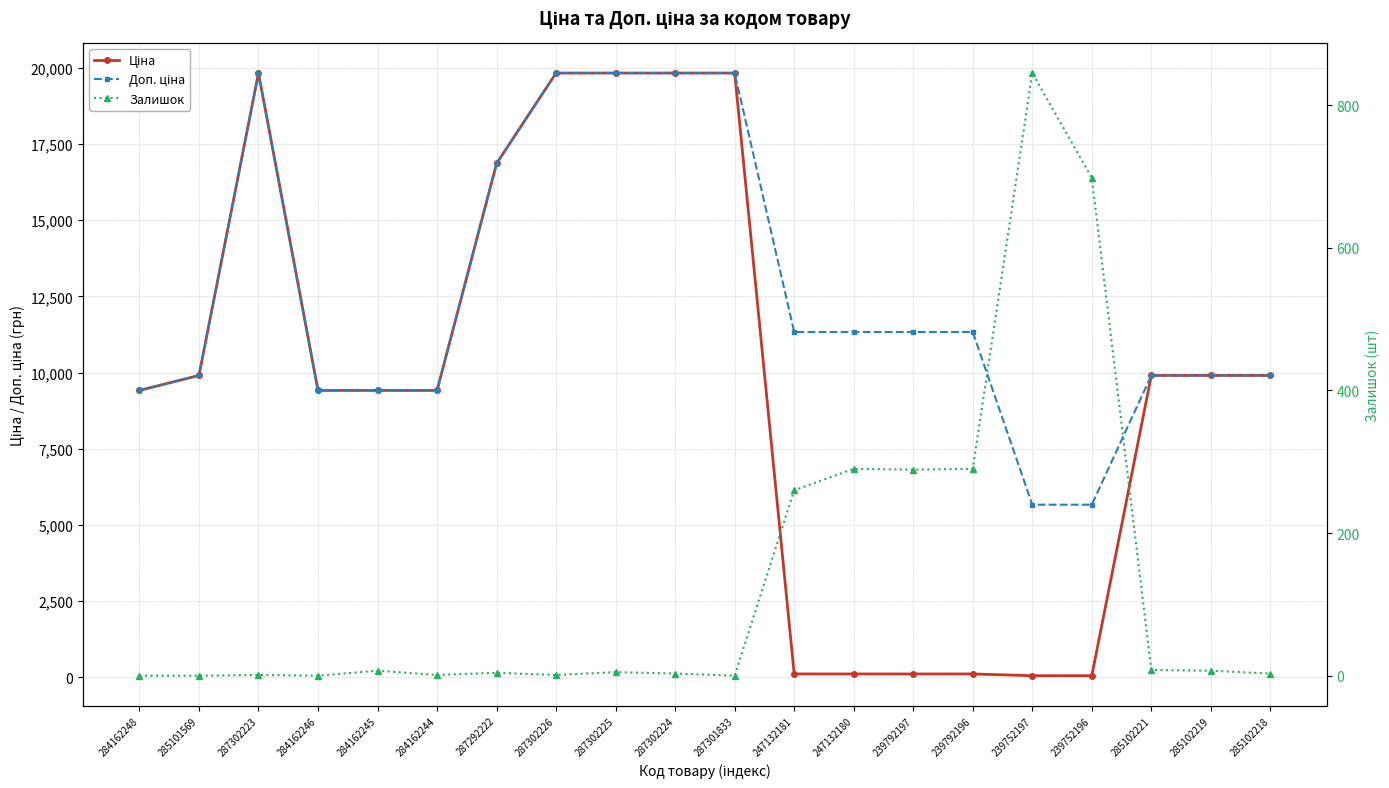

At which category does Ціна reach its first local peak?

287302223